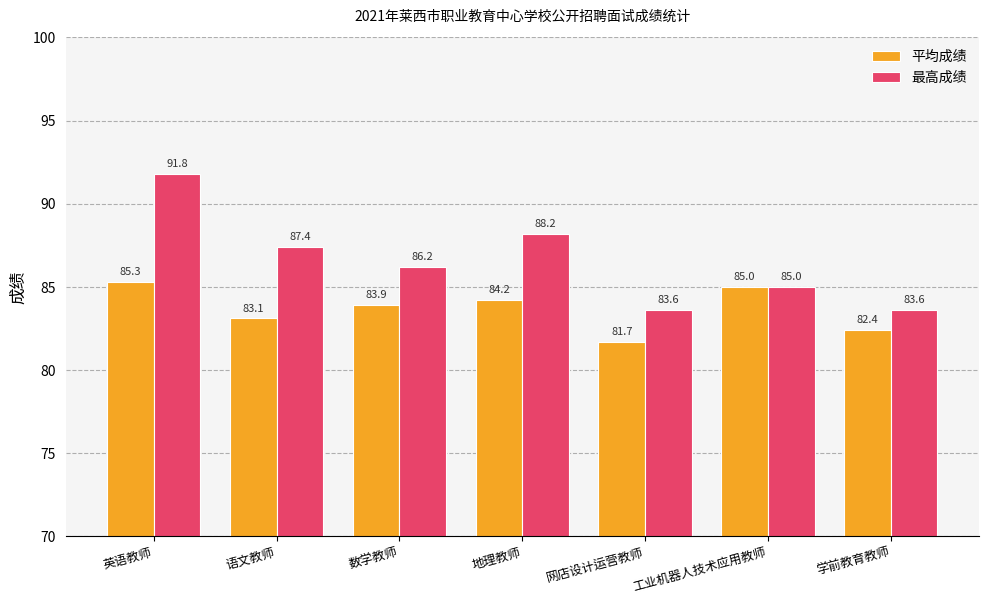

How many bars are there in each group?

2